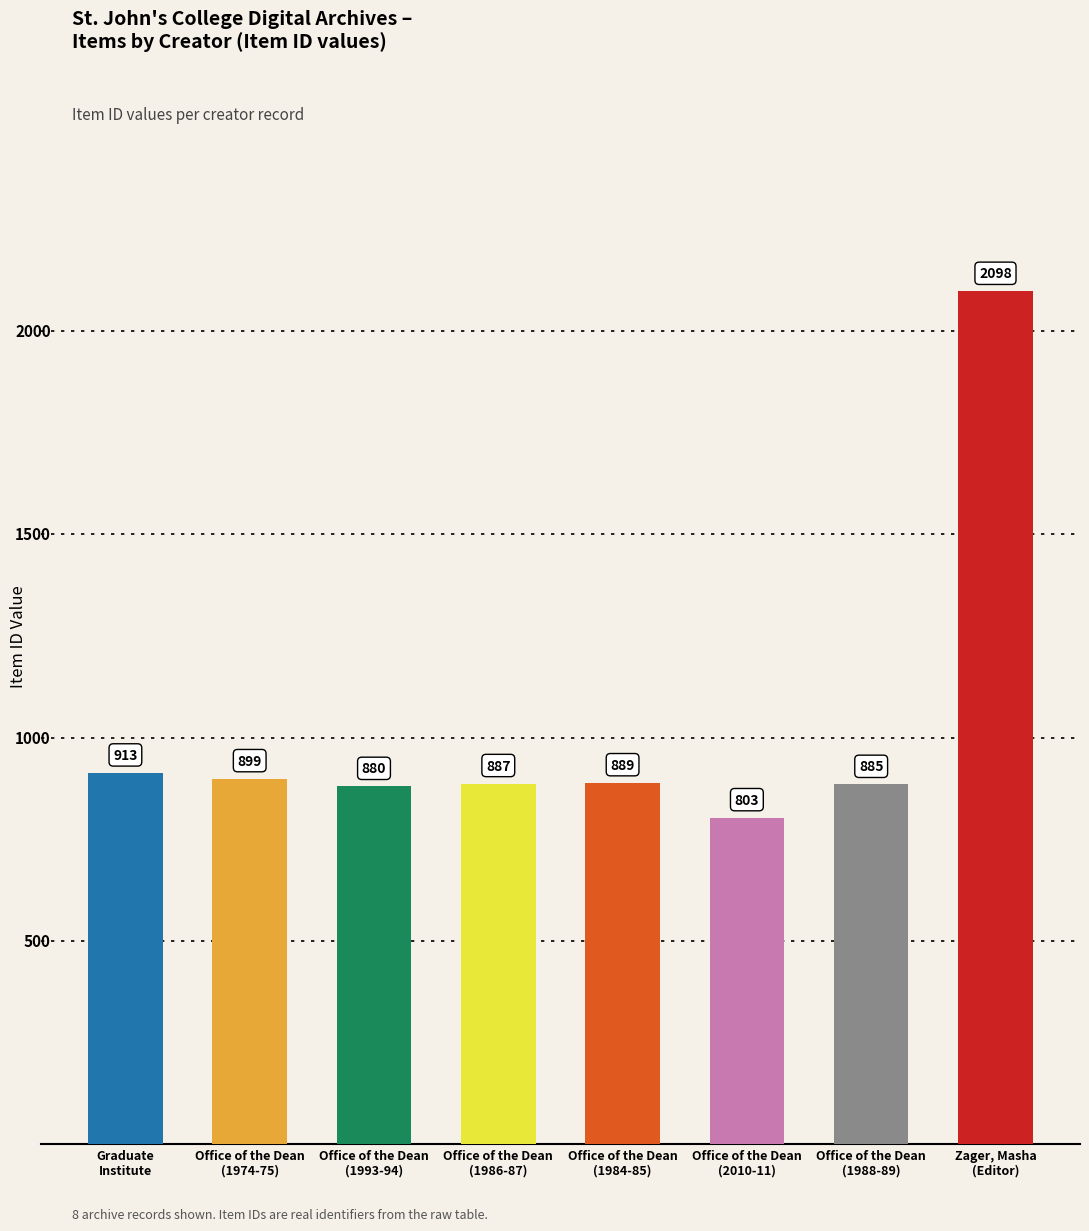

Between Office of the Dean
(1974-75) and Office of the Dean
(1986-87), which is larger?

Office of the Dean
(1974-75)